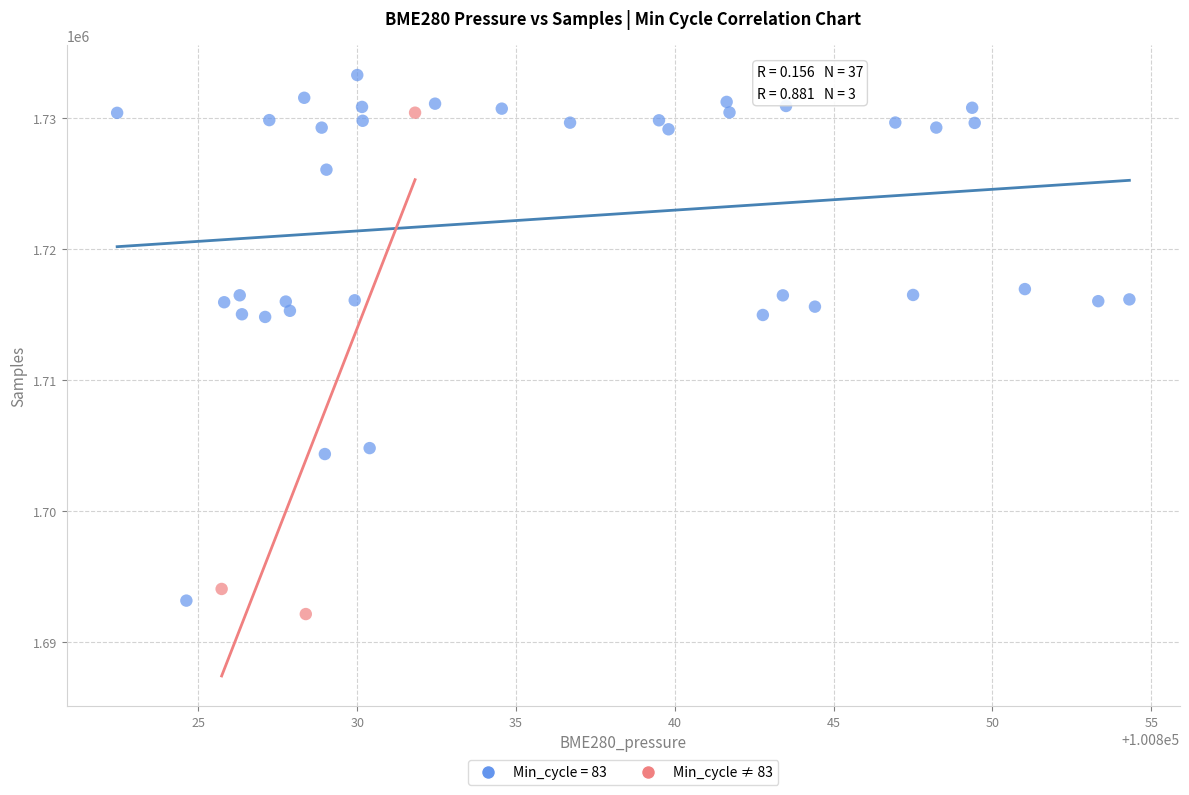

Which series reaches the maximum Y coordinate?

Min_cycle = 83